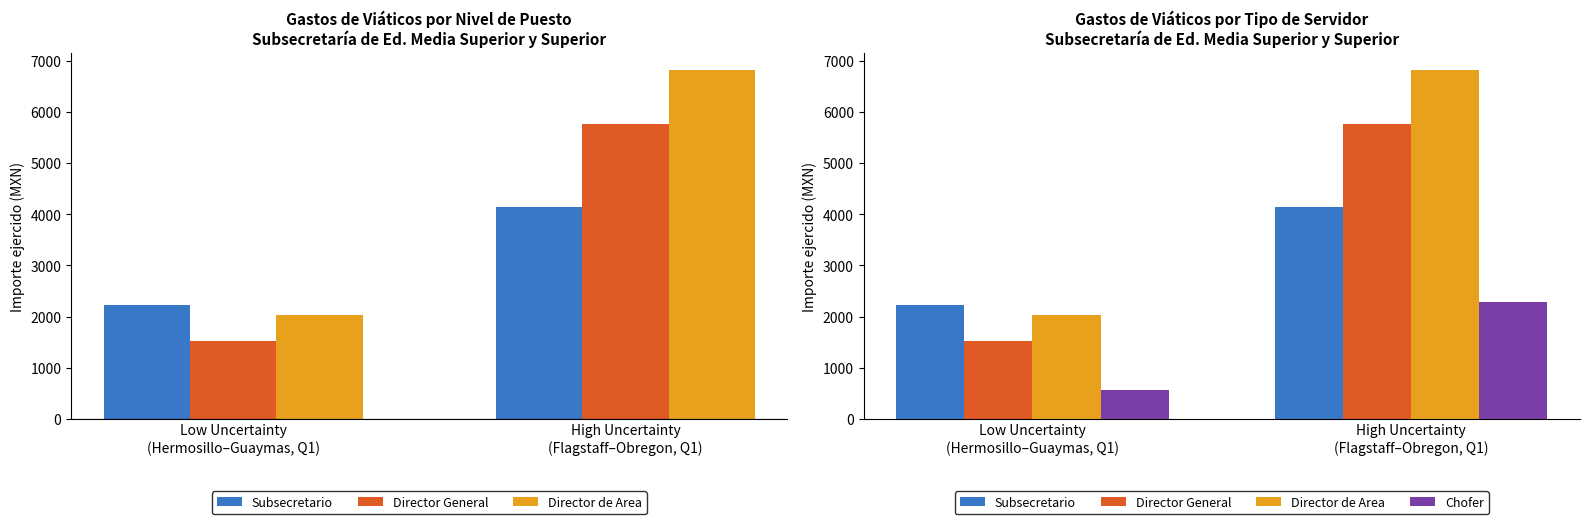

What is the minimum value shown in the chart?

566.7